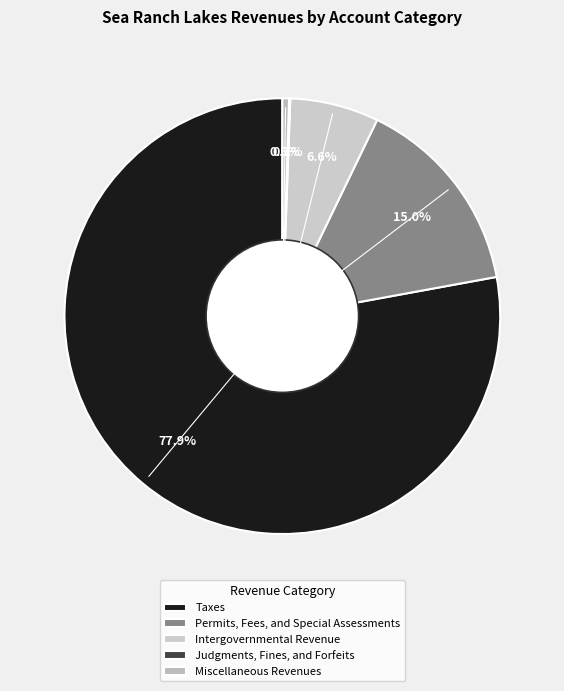

What is the smallest slice in the pie chart?

Judgments, Fines, and Forfeits